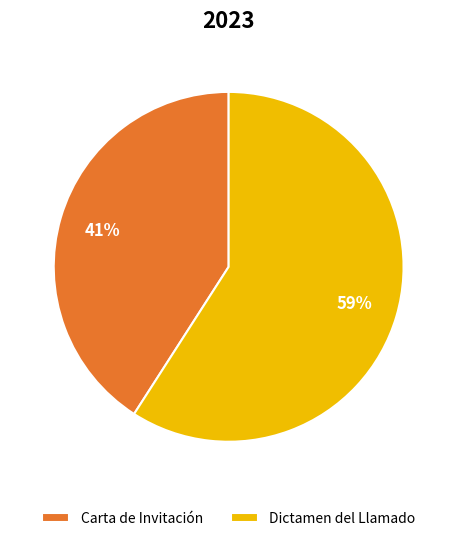

Between Carta de Invitación and Dictamen del Llamado, which is larger?

Dictamen del Llamado